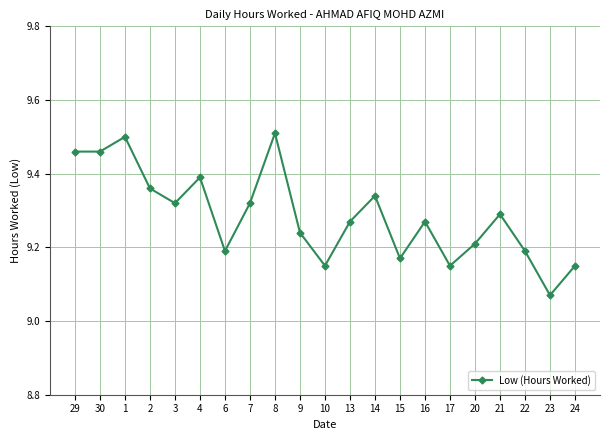

At which category does the chart reach its minimum across all series?

23